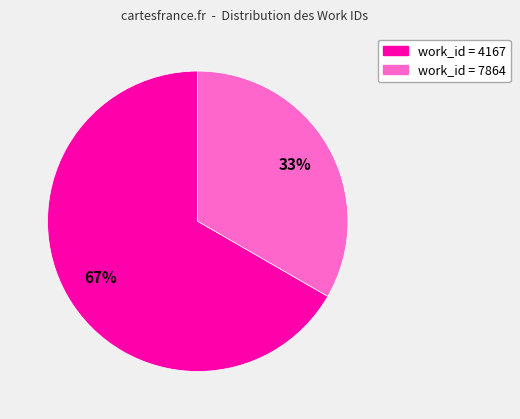

Is there any slice that represents more than half of the pie?

Yes